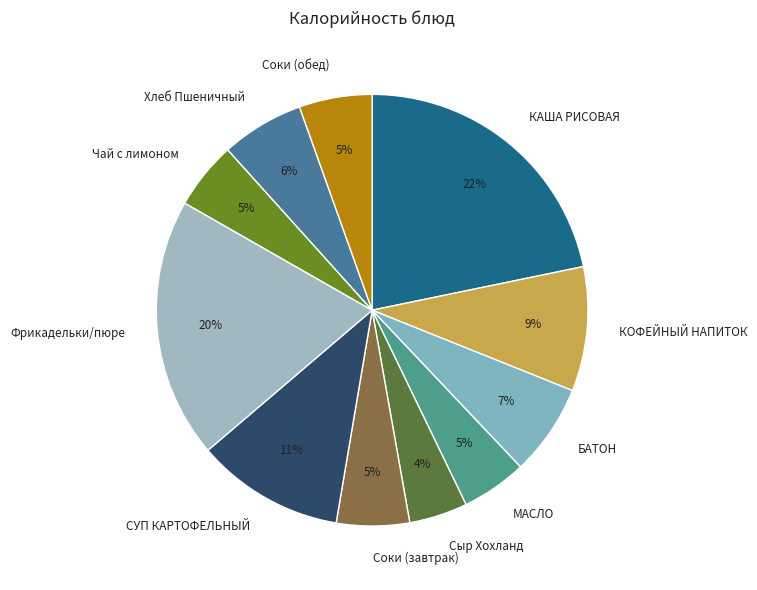

Does Соки (обед) account for over 50% of the chart?

No